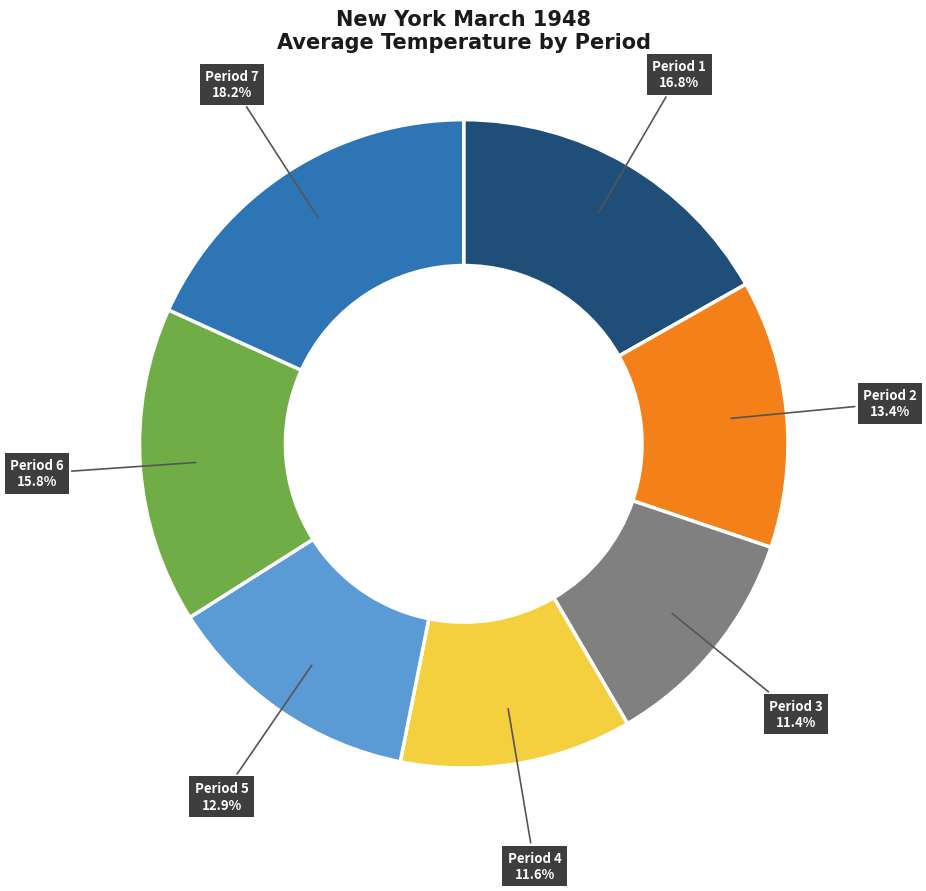

Which has a higher value, Period 2 or Period 3?

Period 2